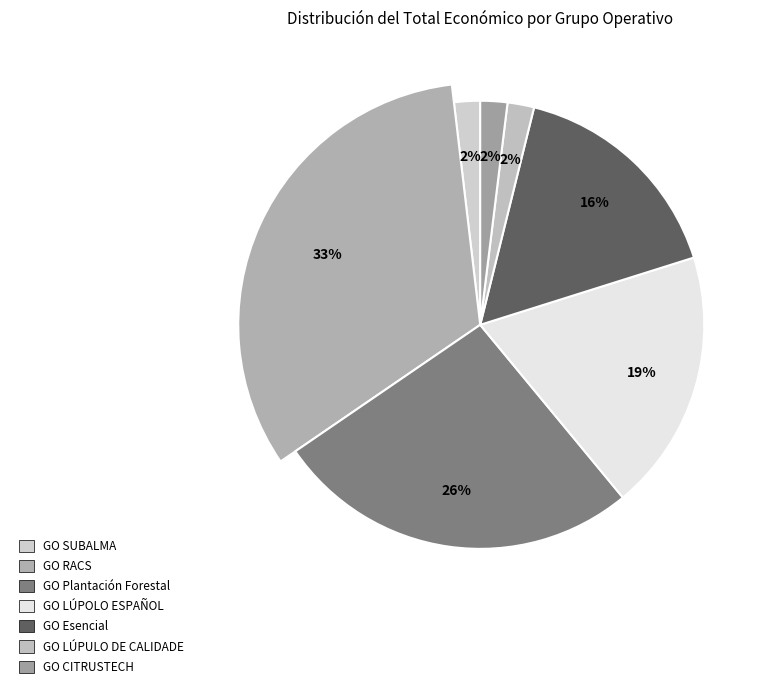

To the nearest percent, what portion does GO SUBALMA represent?

2%